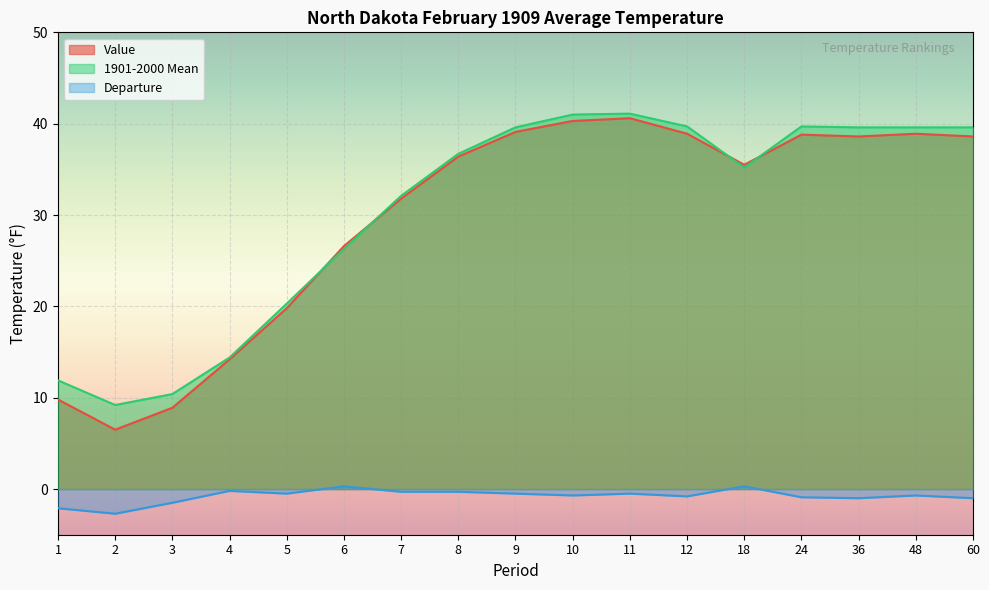

At which category does Value reach its first local valley?

2